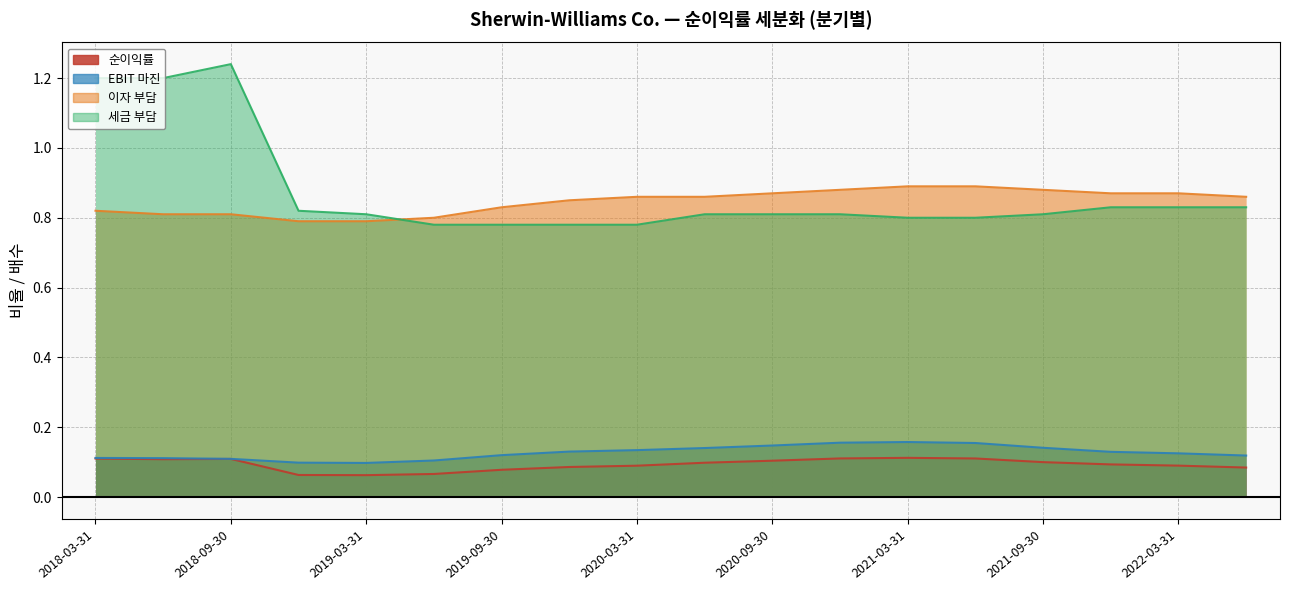

True or false: 이자 부담 and EBIT 마진 cross at least once.

False